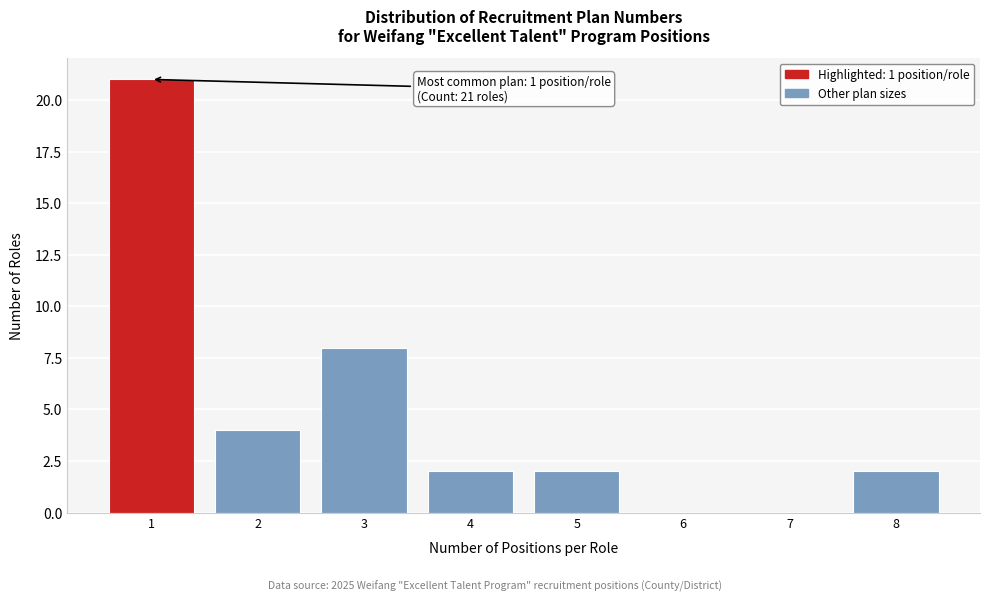

Which range on the x-axis has the tallest bar?

0.5 to 1.5